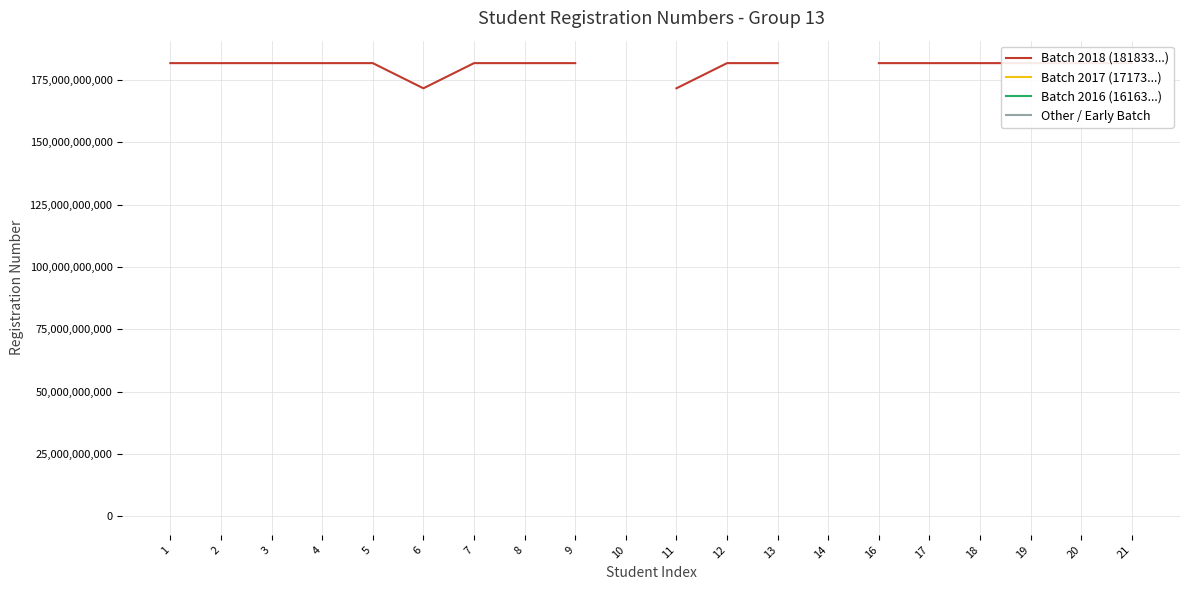

At how many categories does at least one series exceed 178611816994?

16